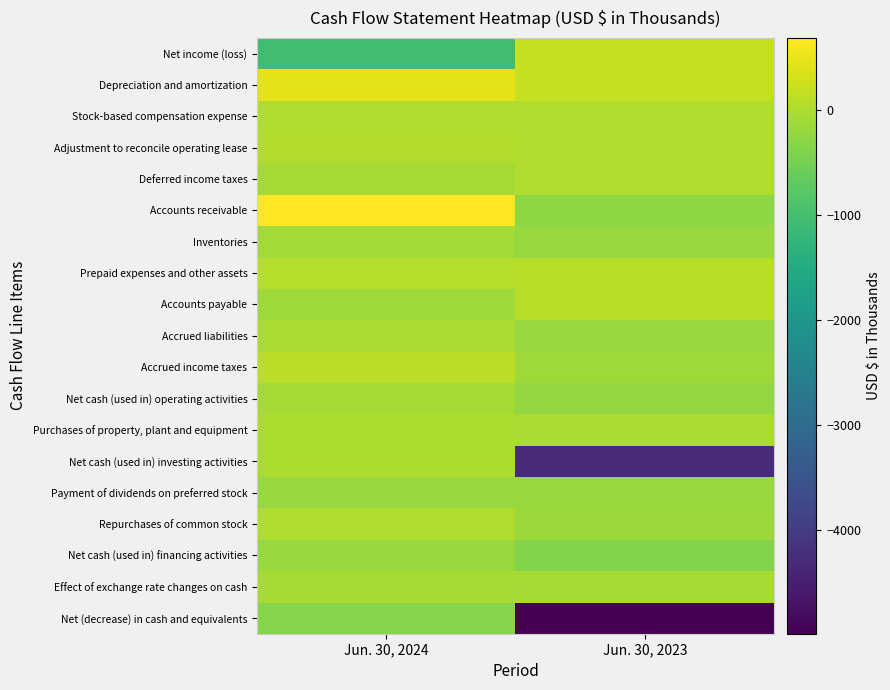

Reading left to right, what are all the values shown in this chart?

Net income (loss): Jun. 30, 2024=-1048	Jun. 30, 2023=190
Depreciation and amortization: Jun. 30, 2024=455	Jun. 30, 2023=189
Stock-based compensation expense: Jun. 30, 2024=5	Jun. 30, 2023=0
Adjustment to reconcile operating lease: Jun. 30, 2024=21	Jun. 30, 2023=5
Deferred income taxes: Jun. 30, 2024=-86	Jun. 30, 2023=0
Accounts receivable: Jun. 30, 2024=684	Jun. 30, 2023=-273
Inventories: Jun. 30, 2024=-102	Jun. 30, 2023=-189
Prepaid expenses and other assets: Jun. 30, 2024=56	Jun. 30, 2023=74
Accounts payable: Jun. 30, 2024=-125	Jun. 30, 2023=85
Accrued liabilities: Jun. 30, 2024=-38	Jun. 30, 2023=-198
Accrued income taxes: Jun. 30, 2024=102	Jun. 30, 2023=-128
Net cash (used in) operating activities: Jun. 30, 2024=-76	Jun. 30, 2023=-245
Purchases of property, plant and equipment: Jun. 30, 2024=-20	Jun. 30, 2023=-32
Net cash (used in) investing activities: Jun. 30, 2024=-20	Jun. 30, 2023=-4310
Payment of dividends on preferred stock: Jun. 30, 2024=-200	Jun. 30, 2023=-200
Repurchases of common stock: Jun. 30, 2024=0	Jun. 30, 2023=-177
Net cash (used in) financing activities: Jun. 30, 2024=-200	Jun. 30, 2023=-377
Effect of exchange rate changes on cash: Jun. 30, 2024=-48	Jun. 30, 2023=-53
Net (decrease) in cash and equivalents: Jun. 30, 2024=-344	Jun. 30, 2023=-4985